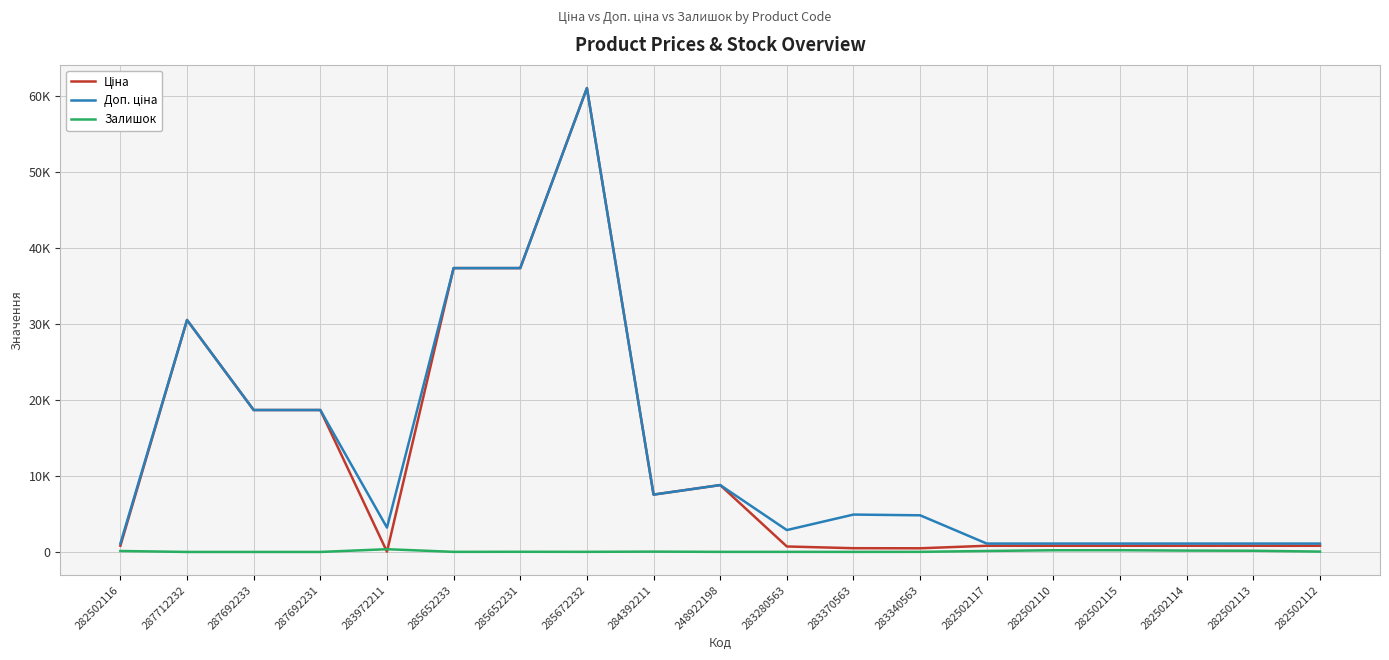

At which category does Доп. ціна reach its first local valley?

283972211